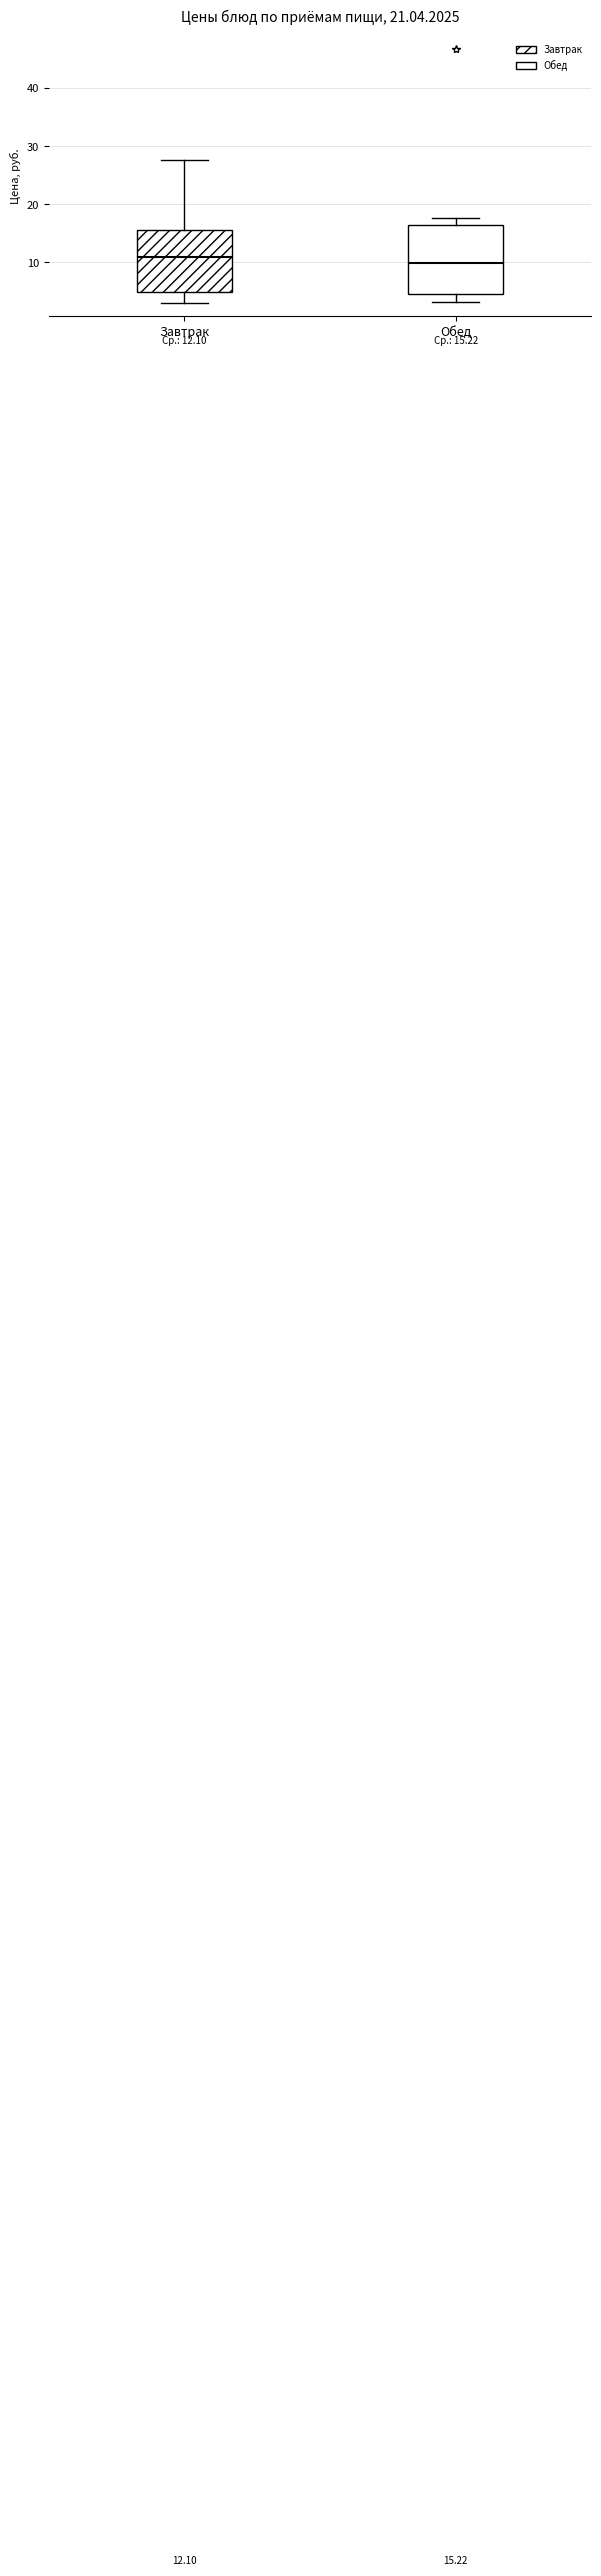

Which box's median line is the highest?

Завтрак